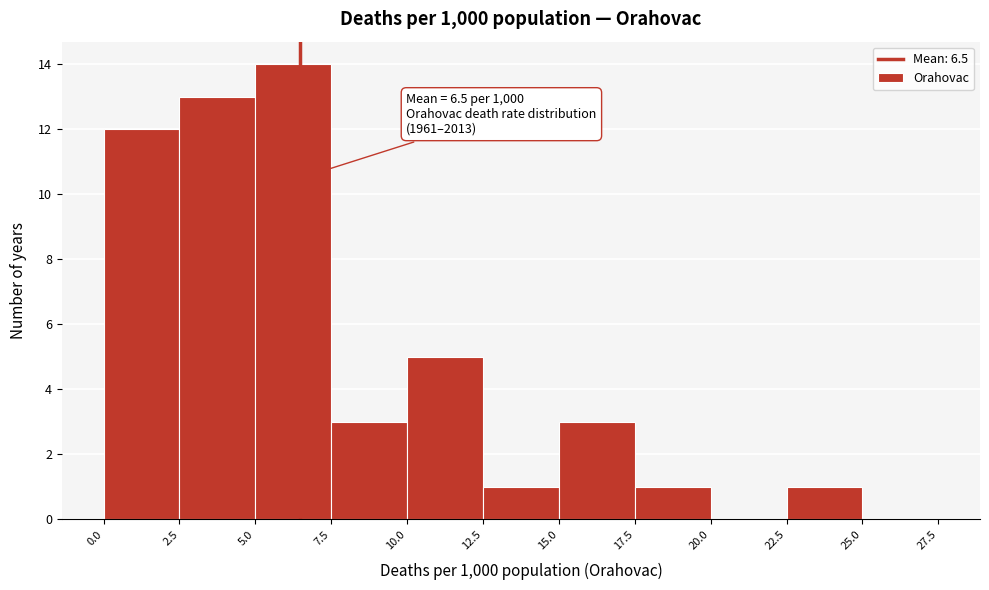

Which range on the x-axis has the tallest bar?

5.0 to 7.5